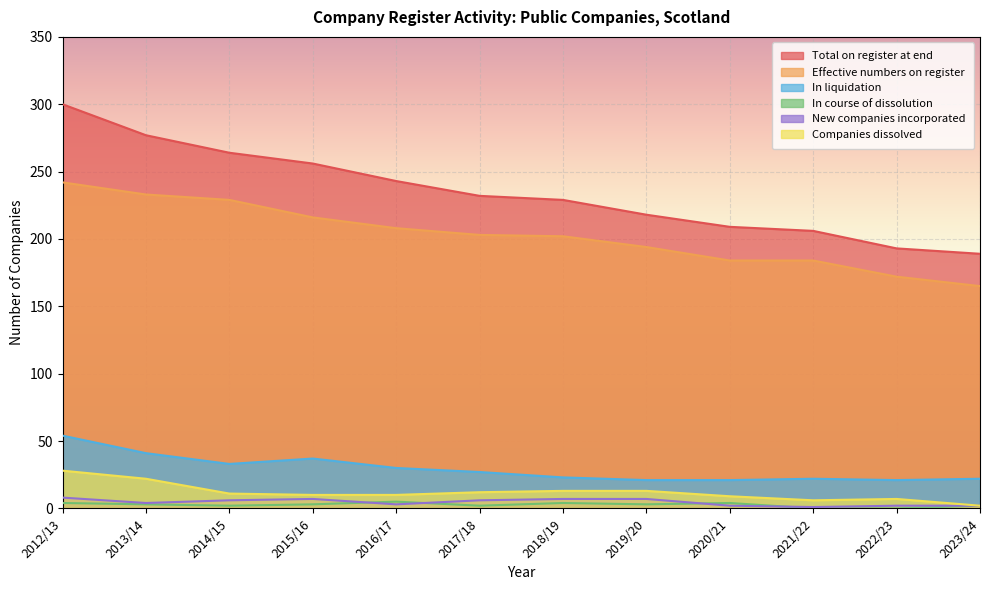

Which series has the largest total across all categories?

Total on register at end